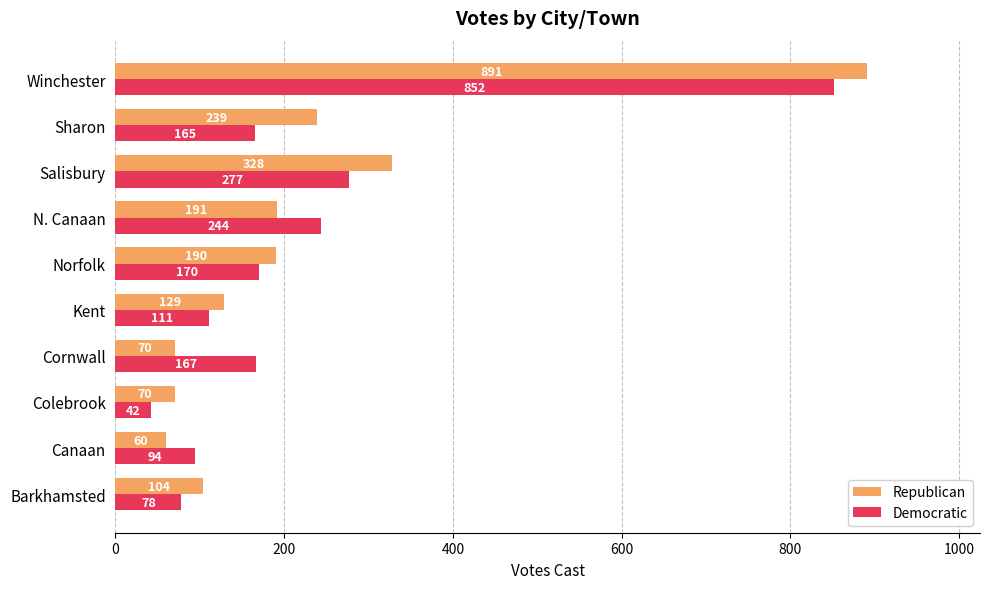

Which series has the largest range (max minus min)?

Republican